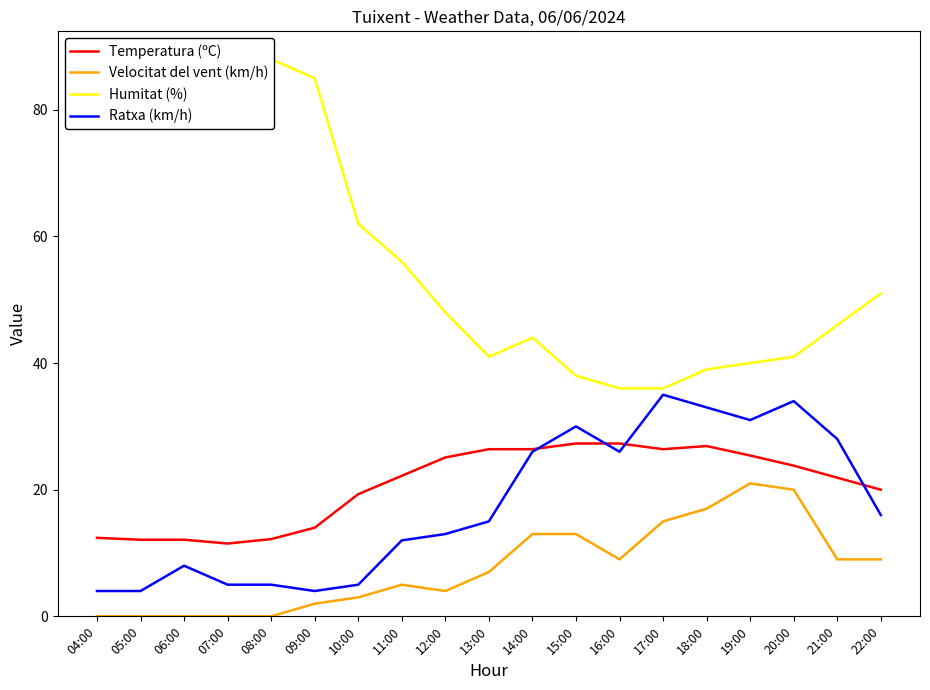

At which label does Ratxa (km/h) first exceed 15?

14:00